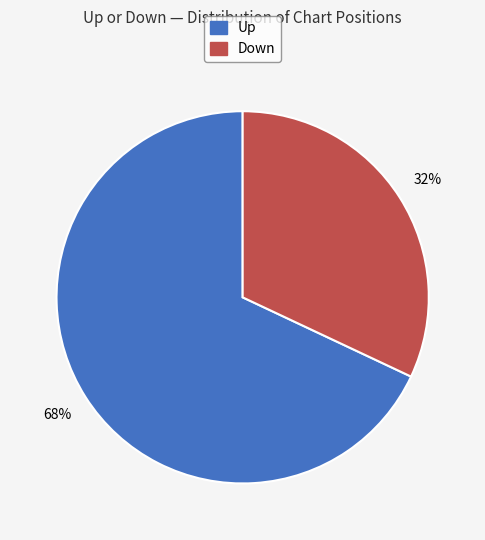

To the nearest percent, what is the average slice percentage?

50%